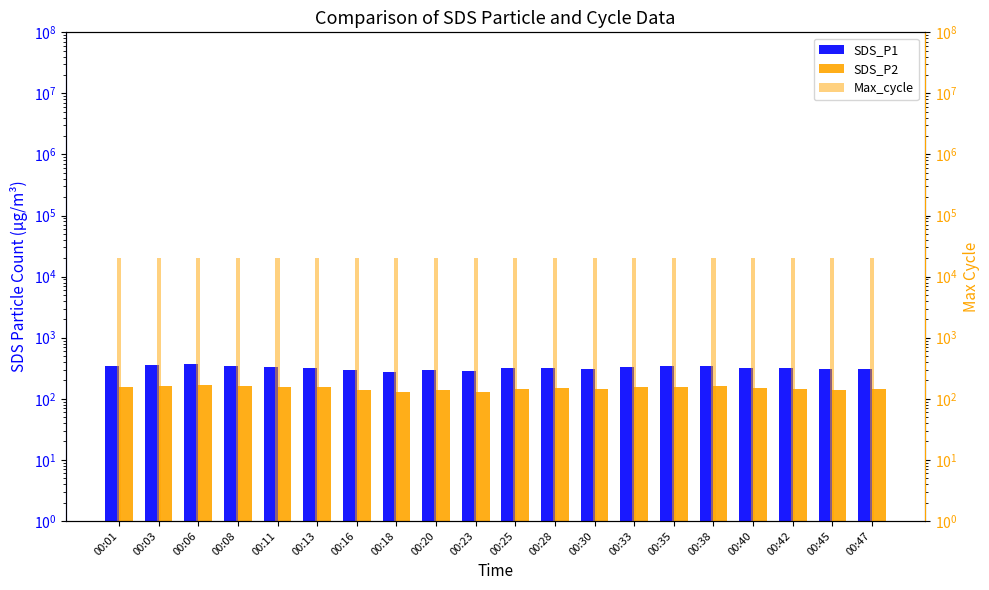

Is the value of SDS_P1 at 00:03 greater than the value of Max_cycle at 00:11?

No